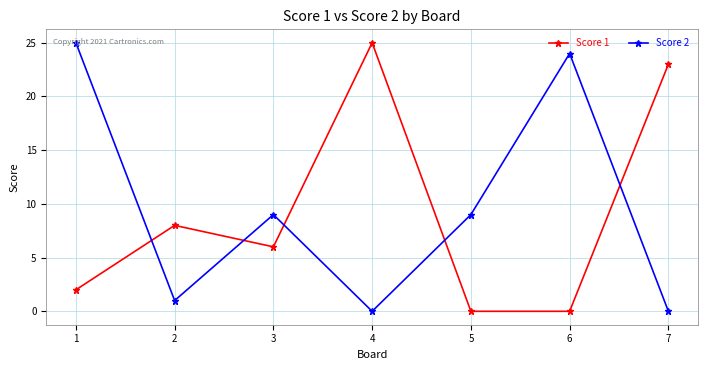

What is the difference between the Score 2 values at 6 and 1?

1